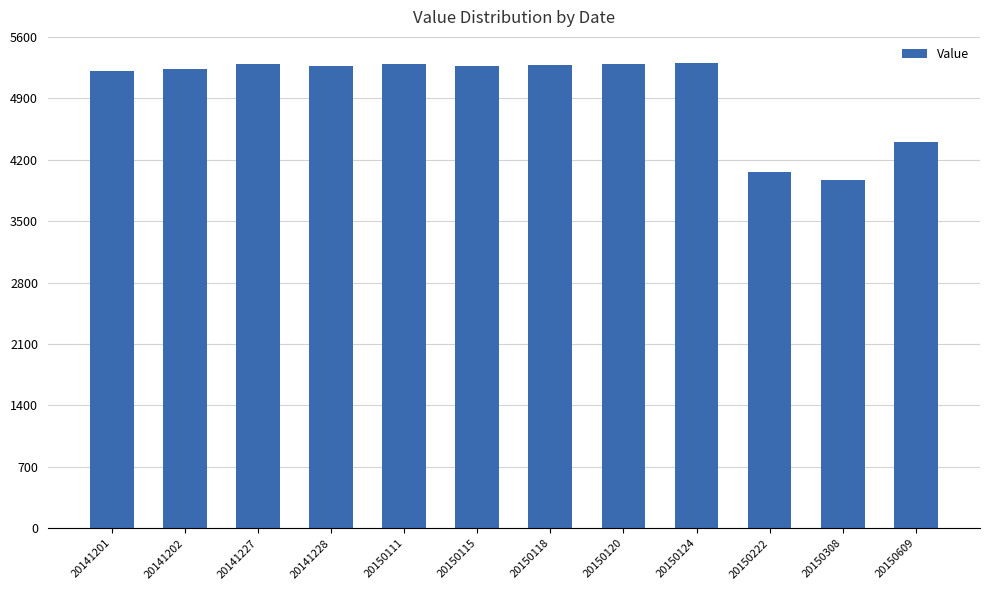

What is the difference between the values at 20141228 and 20150115?

4